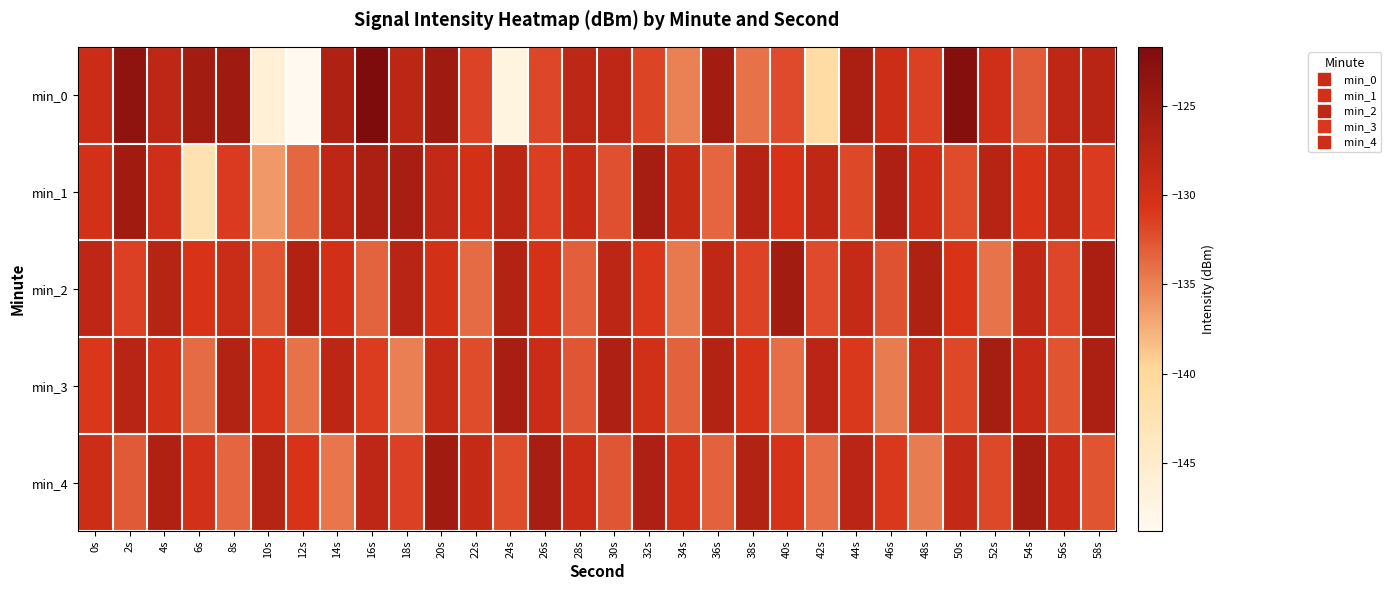

At which category is the sum across all series the highest?

20s